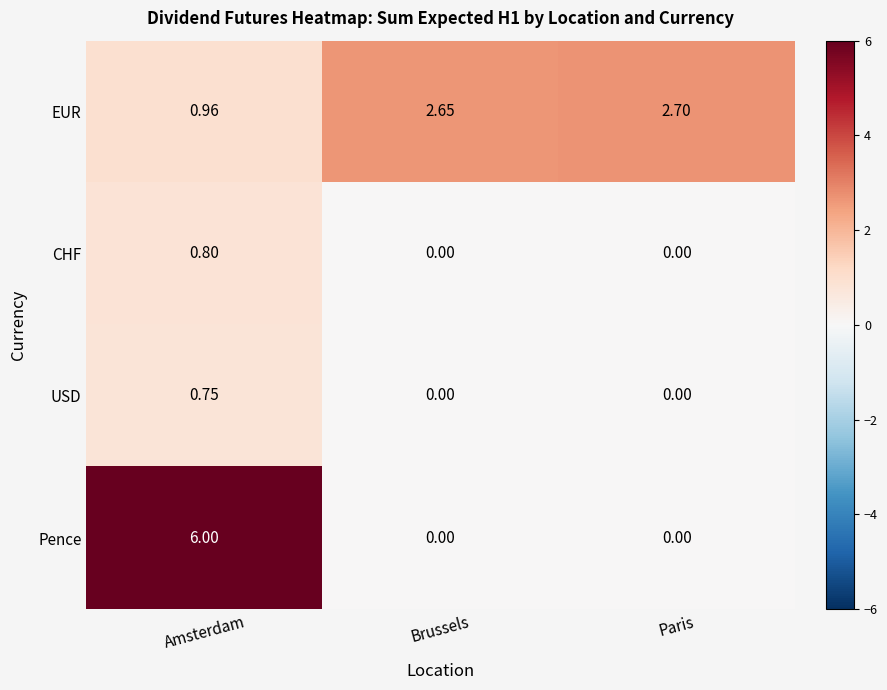

Rank the series by their maximum value, from highest to lowest.

Pence, EUR, CHF, USD